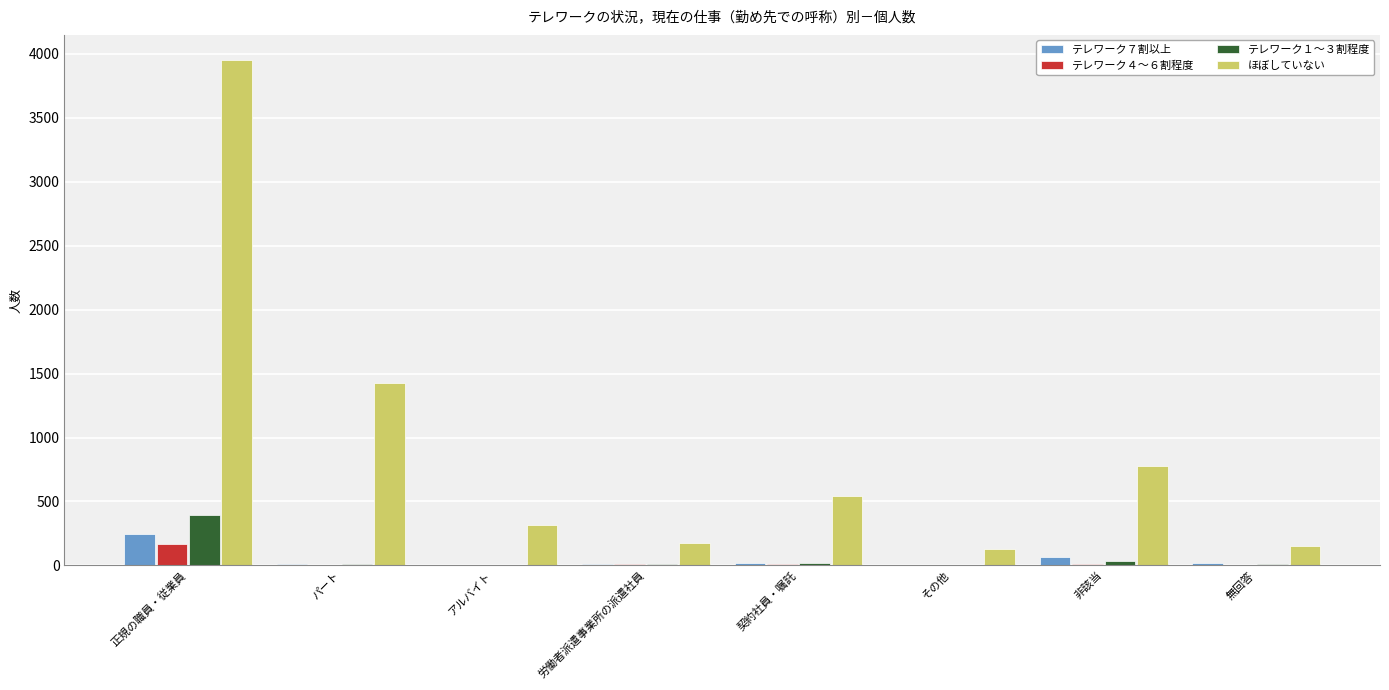

What are all the series names shown in the legend?

テレワーク７割以上, テレワーク４〜６割程度, テレワーク１〜３割程度, ほぼしていない